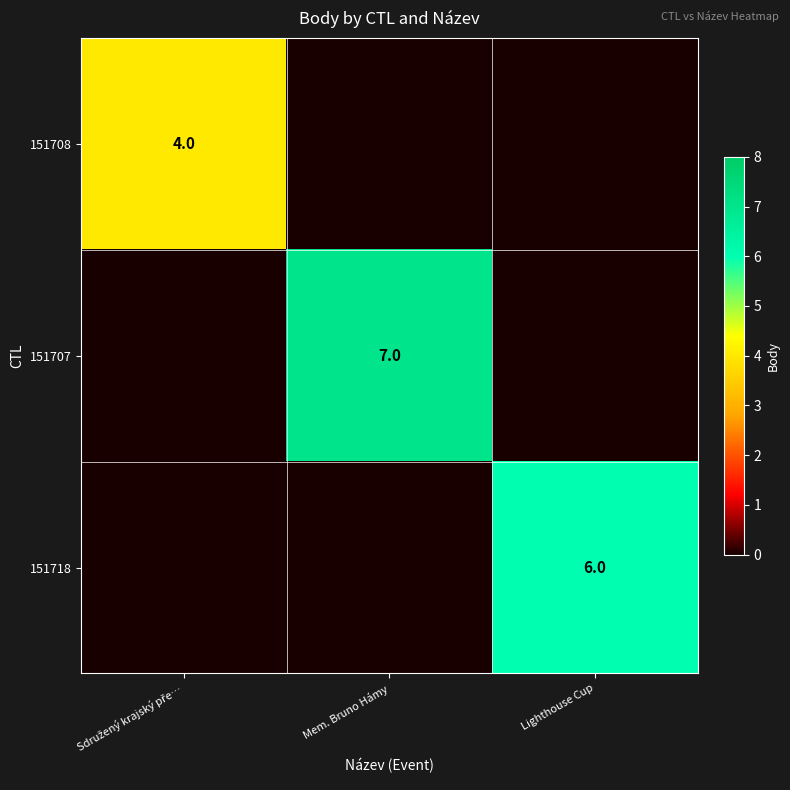

The value of 151707 at Mem. Bruno Hámy is 11. True or false?

False